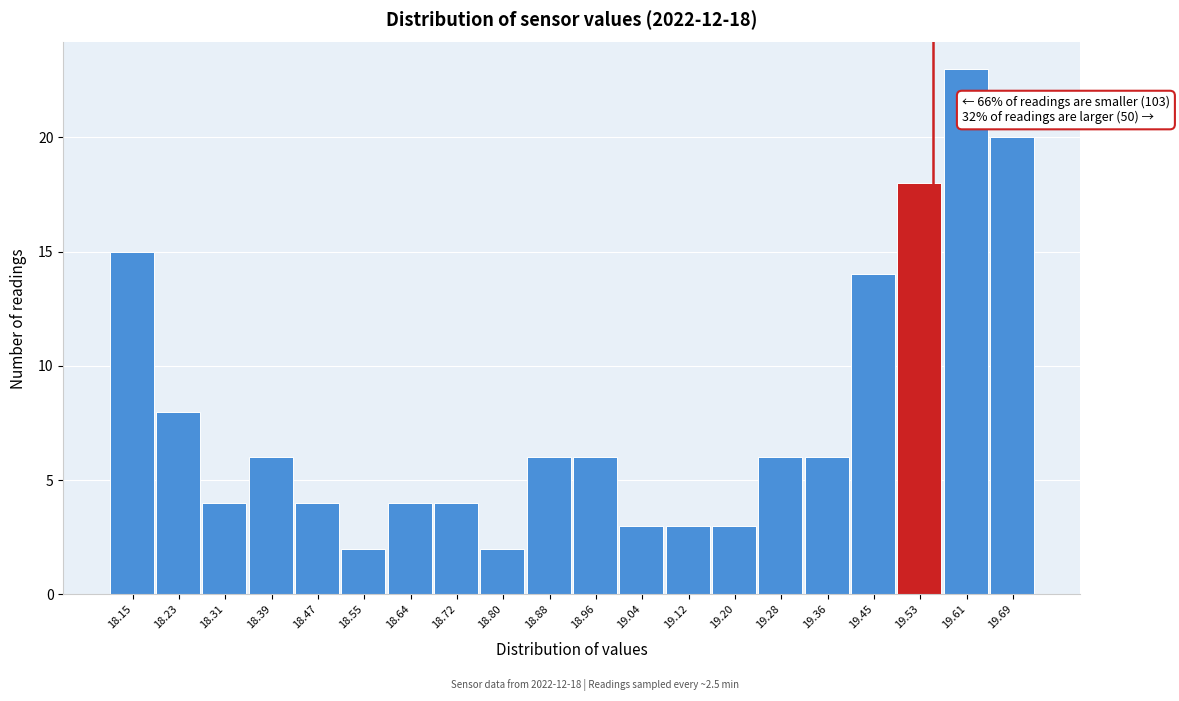

Reading left to right, extract all data points from this chart.

18.15=15	18.23=8	18.31=4	18.39=6	18.47=4	18.55=2	18.64=4	18.72=4	18.80=2	18.88=6	18.96=6	19.04=3	19.12=3	19.20=3	19.28=6	19.36=6	19.45=14	19.53=18	19.61=23	19.69=20